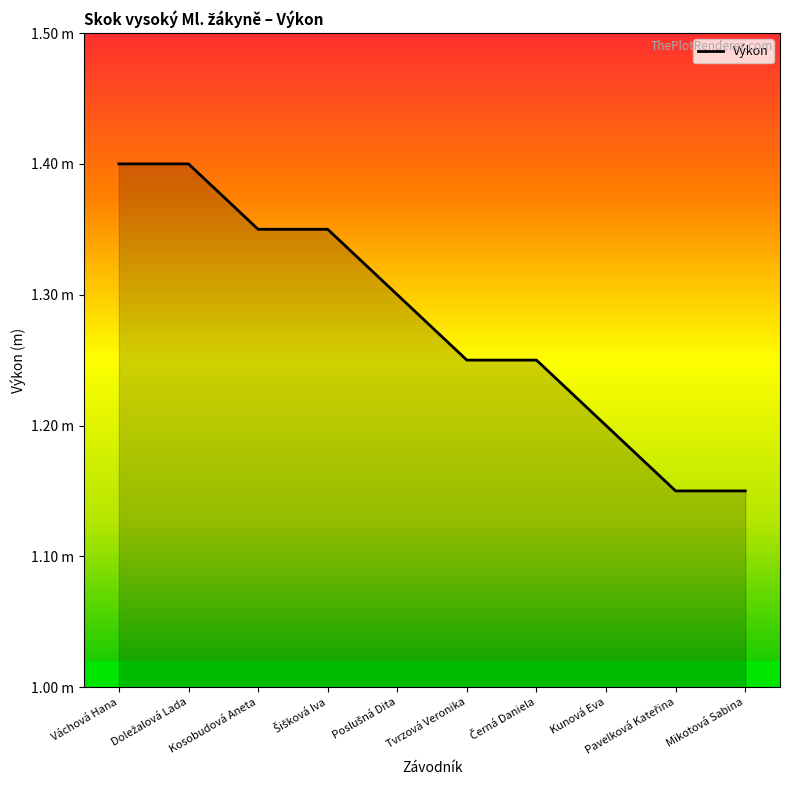

What is the difference between the second highest and minimum values?

0.2